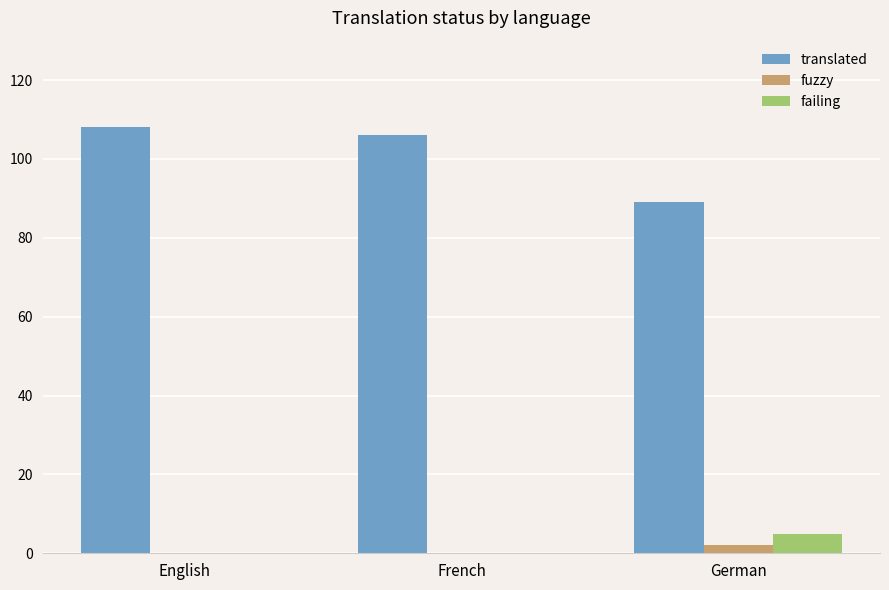

Is it true that failing equals 0 at English?

True